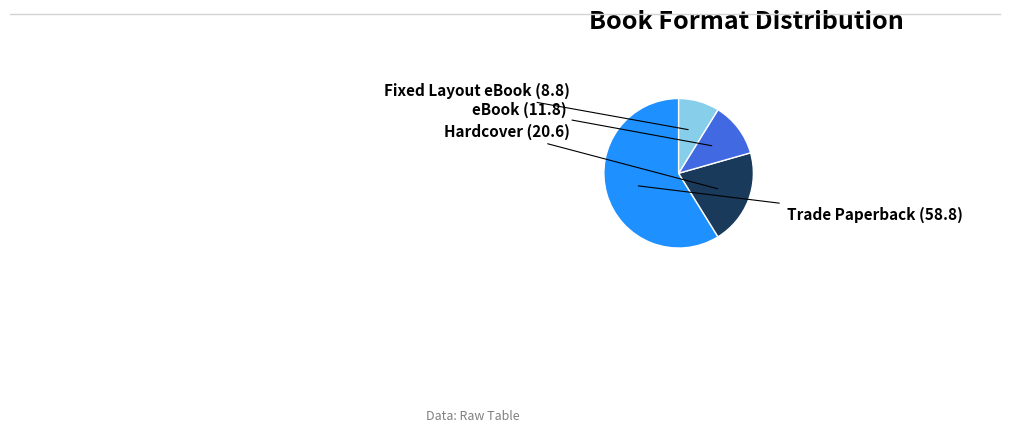

How many segments does this pie chart have?

4